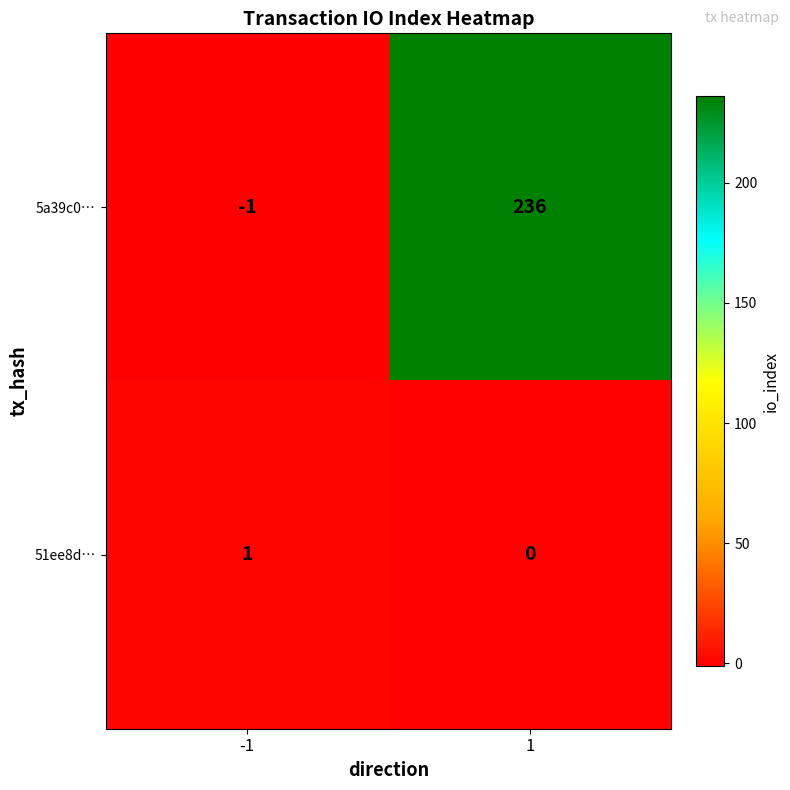

What is the difference between the maximum and minimum values in the 5a39c0… series?

237